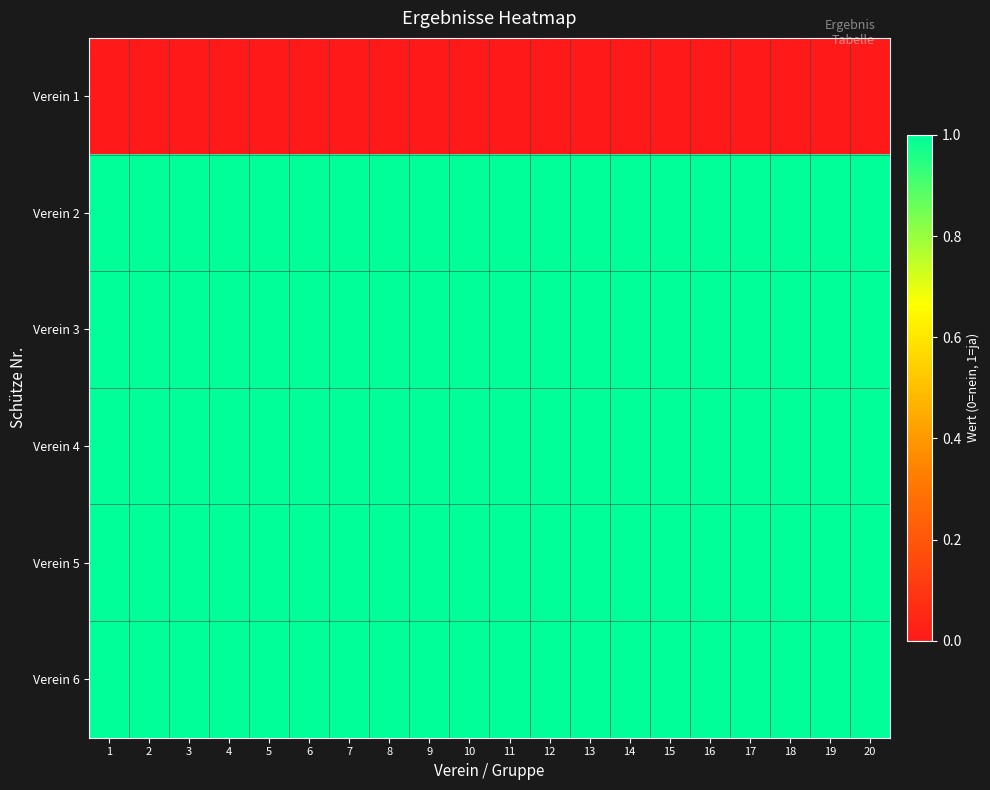

Reading right to left, extract all data points from this chart.

Verein 1: 20=0	19=0	18=0	17=0	16=0	15=0	14=0	13=0	12=0	11=0	10=0	9=0	8=0	7=0	6=0	5=0	4=0	3=0	2=0	1=0
Verein 2: 20=1	19=1	18=1	17=1	16=1	15=1	14=1	13=1	12=1	11=1	10=1	9=1	8=1	7=1	6=1	5=1	4=1	3=1	2=1	1=1
Verein 3: 20=1	19=1	18=1	17=1	16=1	15=1	14=1	13=1	12=1	11=1	10=1	9=1	8=1	7=1	6=1	5=1	4=1	3=1	2=1	1=1
Verein 4: 20=1	19=1	18=1	17=1	16=1	15=1	14=1	13=1	12=1	11=1	10=1	9=1	8=1	7=1	6=1	5=1	4=1	3=1	2=1	1=1
Verein 5: 20=1	19=1	18=1	17=1	16=1	15=1	14=1	13=1	12=1	11=1	10=1	9=1	8=1	7=1	6=1	5=1	4=1	3=1	2=1	1=1
Verein 6: 20=1	19=1	18=1	17=1	16=1	15=1	14=1	13=1	12=1	11=1	10=1	9=1	8=1	7=1	6=1	5=1	4=1	3=1	2=1	1=1